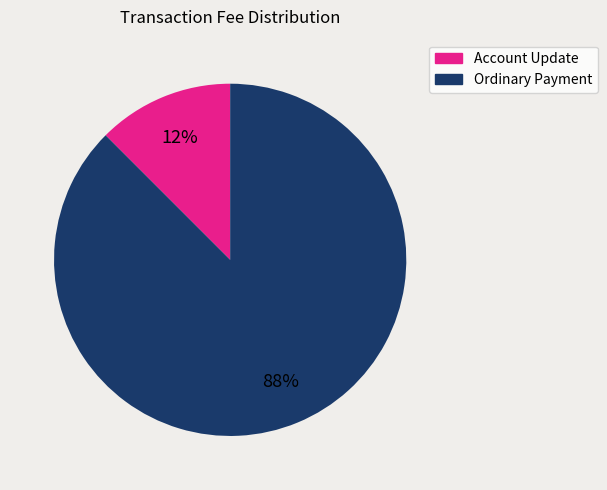

Is it true that Account Update is 4% of the pie?

False